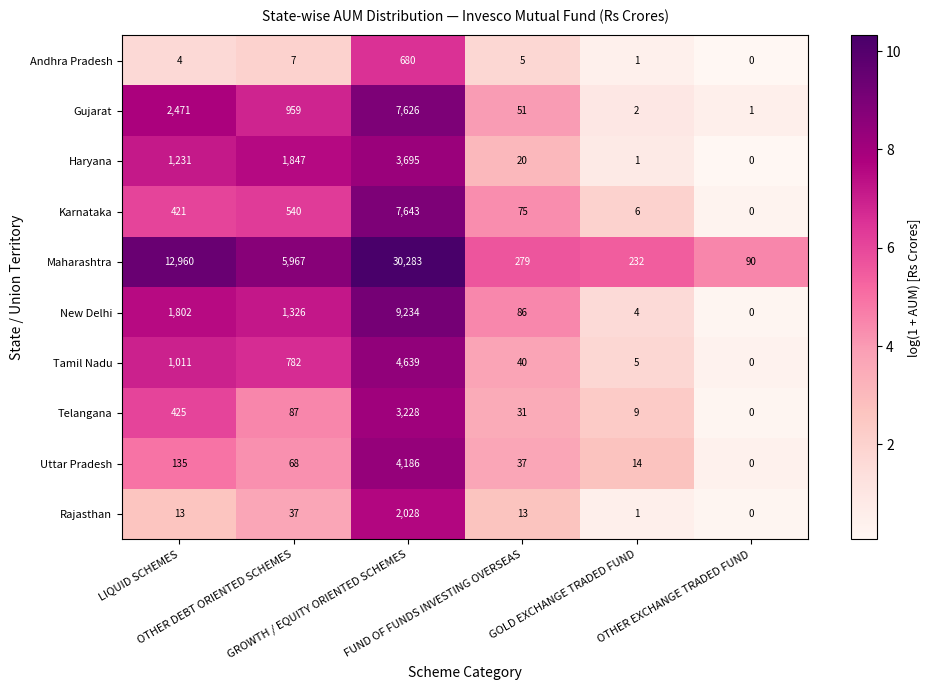

Which series has the largest total across all categories?

Maharashtra